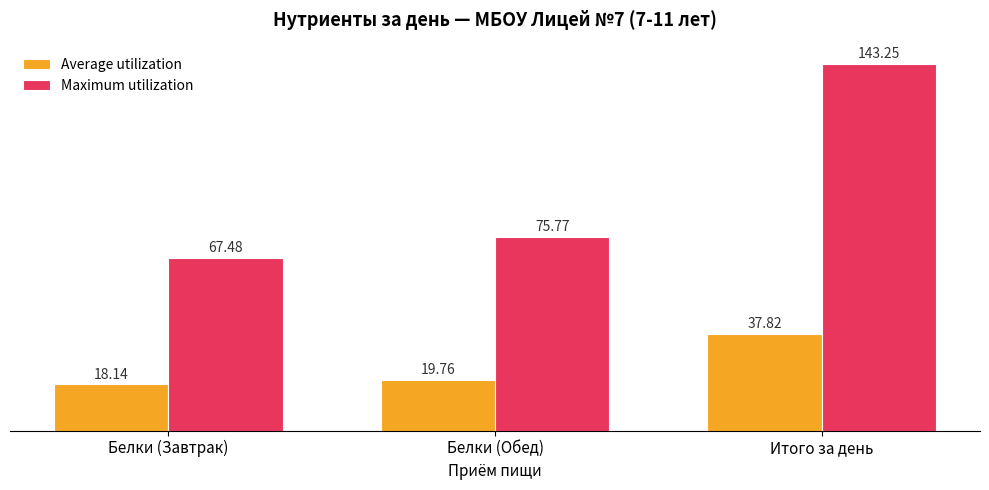

Which series has the largest range (max minus min)?

Maximum utilization